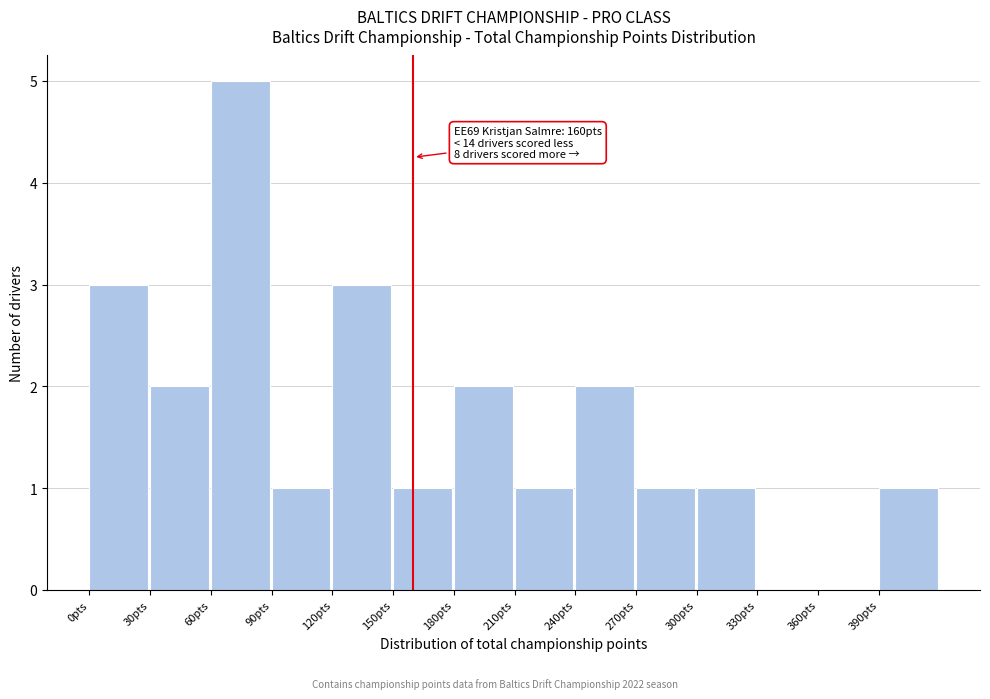

Over which range of the x-axis is the bar tallest?

60 to 90